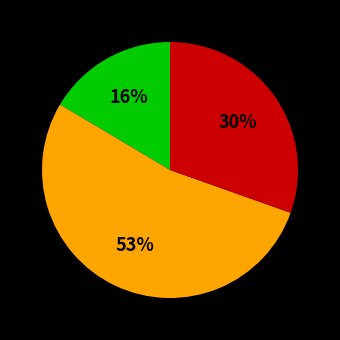

To the nearest percent, what is the difference between the largest and smallest slice percentages?

37%